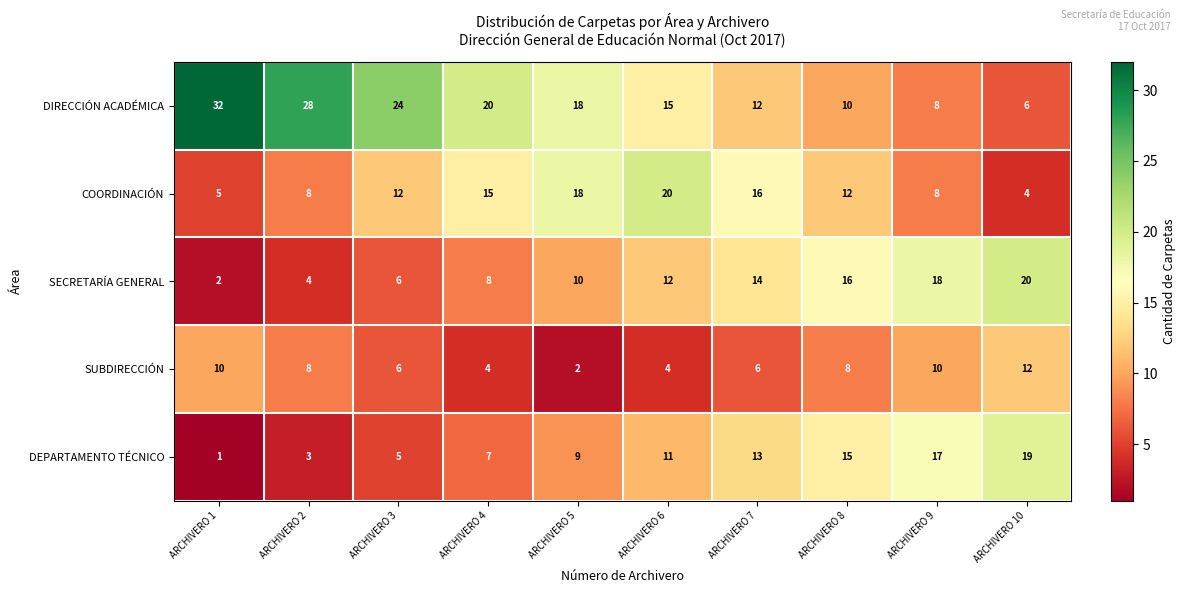

What is the difference between the second highest and minimum values in the SUBDIRECCIÓN series?

8